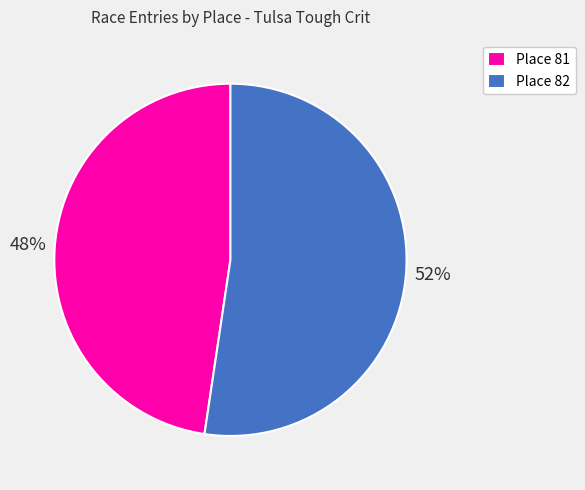

Combined, do Place 82 and Place 81 account for over 50%?

Yes